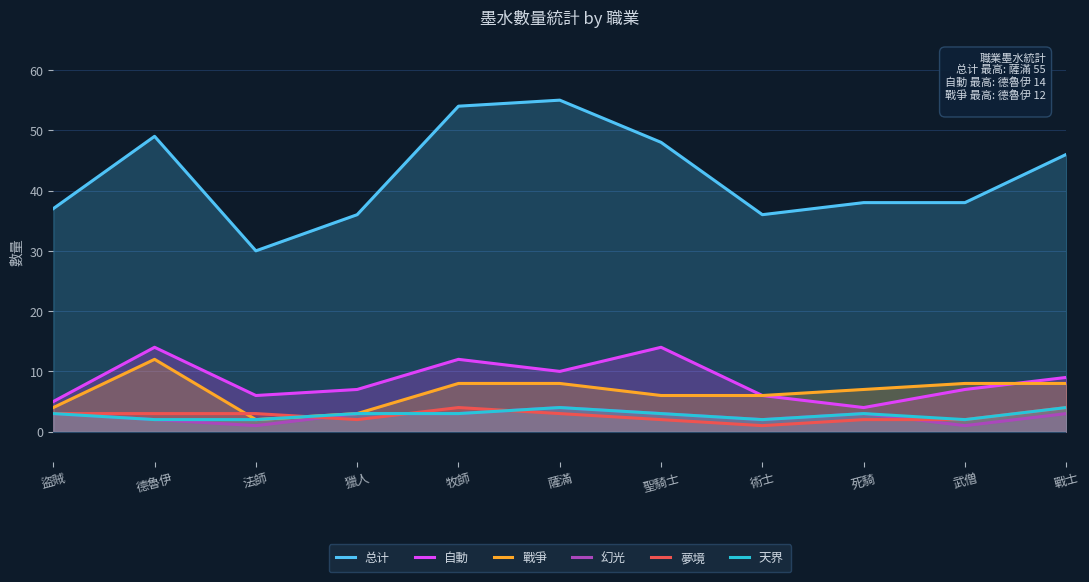

At how many categories does at least one series exceed 11?

11